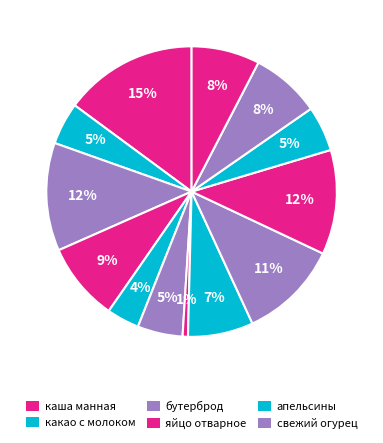

How many segments does this pie chart have?

13